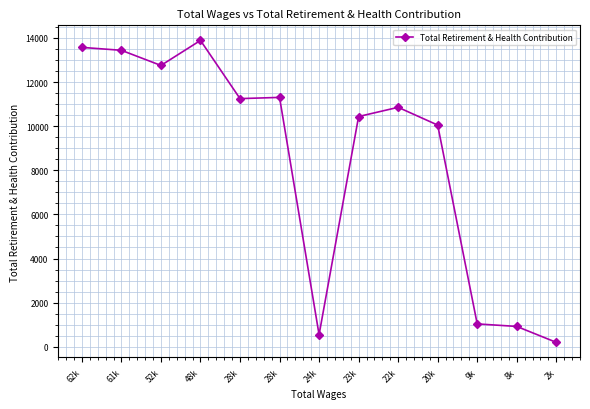

How many categories are shown in the chart?

13